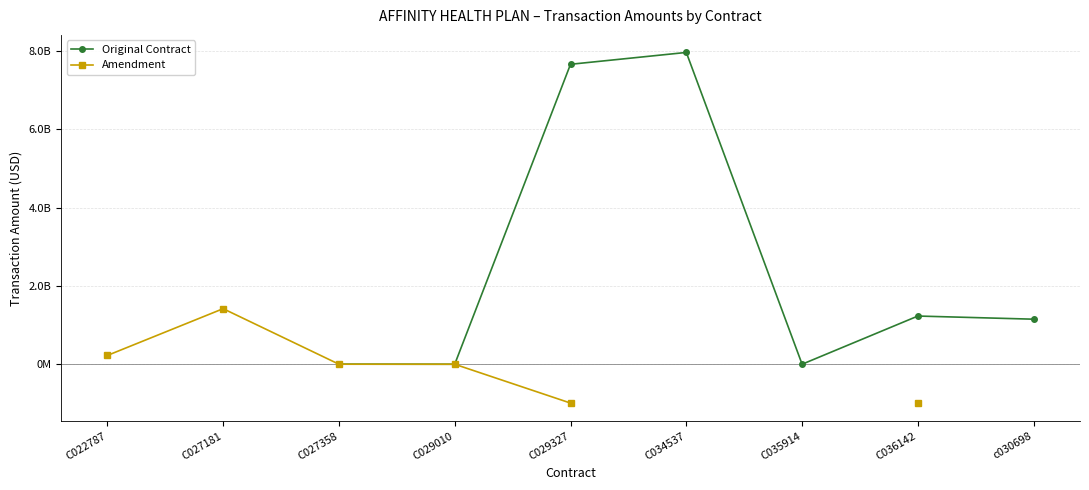

Is this an area chart (filled region under the line)?

No